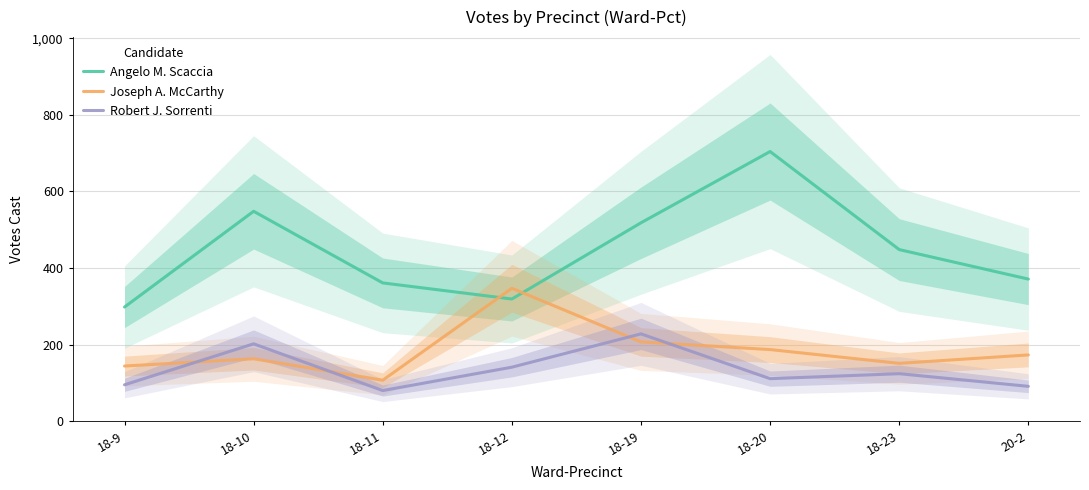

Which series has the largest total across all categories?

Angelo M. Scaccia